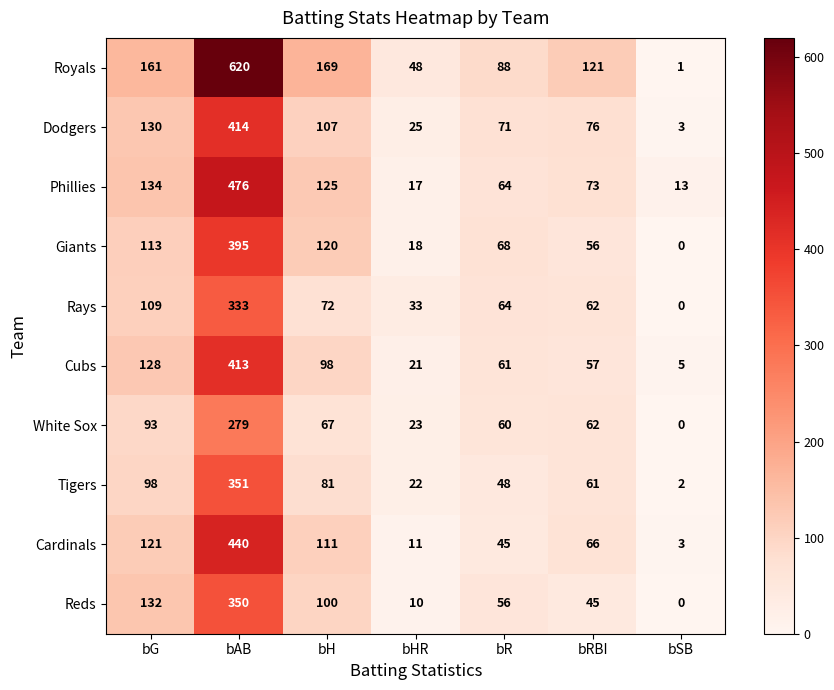

What is the sum of all Giants values?

770